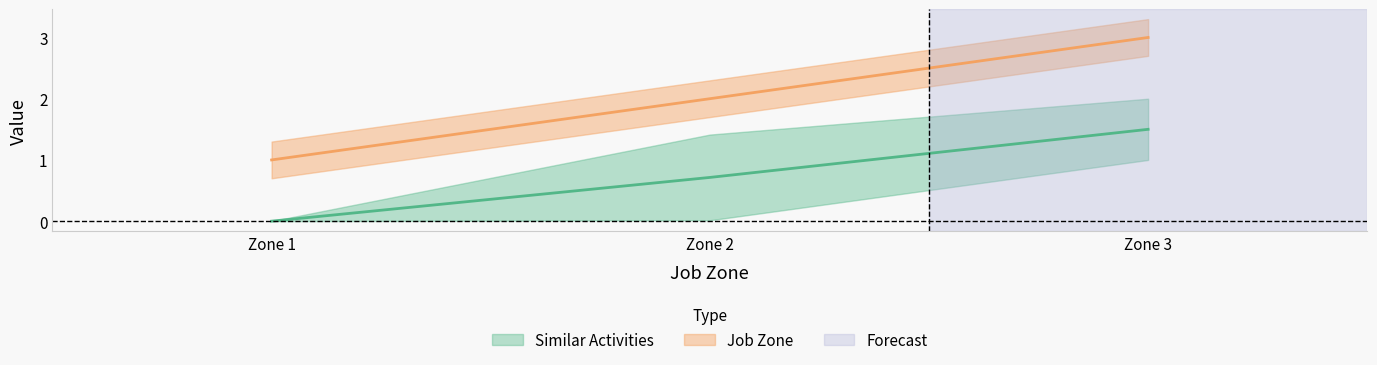

What is the average value of the Job Zone series?

0.7